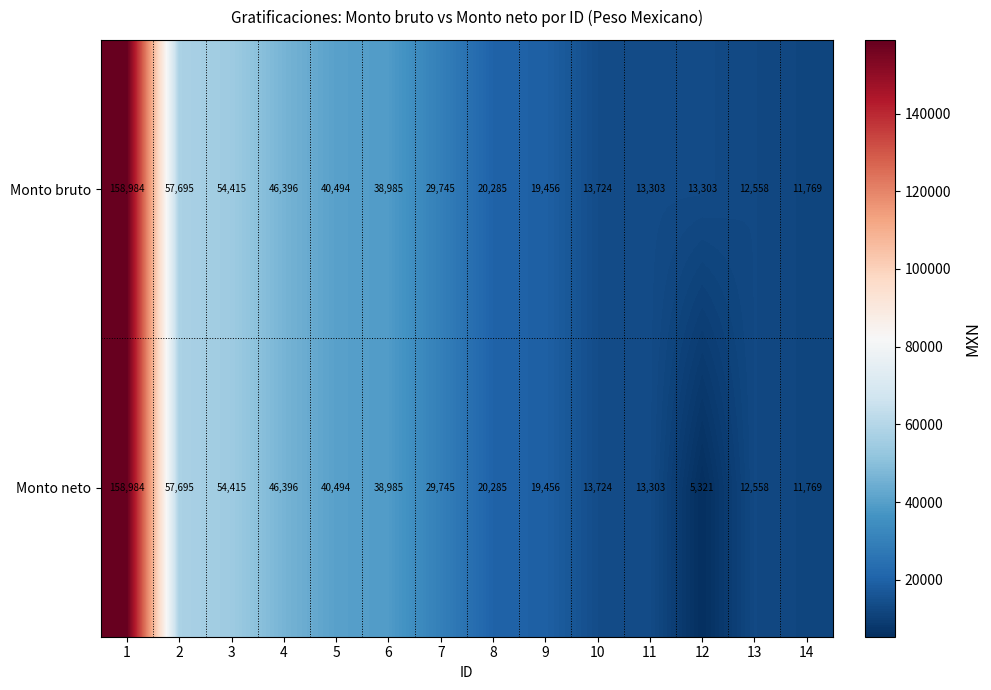

Reading right to left, list all the values displayed in this chart.

Monto bruto: 14=11769	13=12558	12=13303	11=13303	10=13724	9=19456	8=20285	7=29745	6=38985	5=40494	4=46396	3=54415	2=57695	1=158984
Monto neto: 14=11769	13=12558	12=5321	11=13303	10=13724	9=19456	8=20285	7=29745	6=38985	5=40494	4=46396	3=54415	2=57695	1=158984